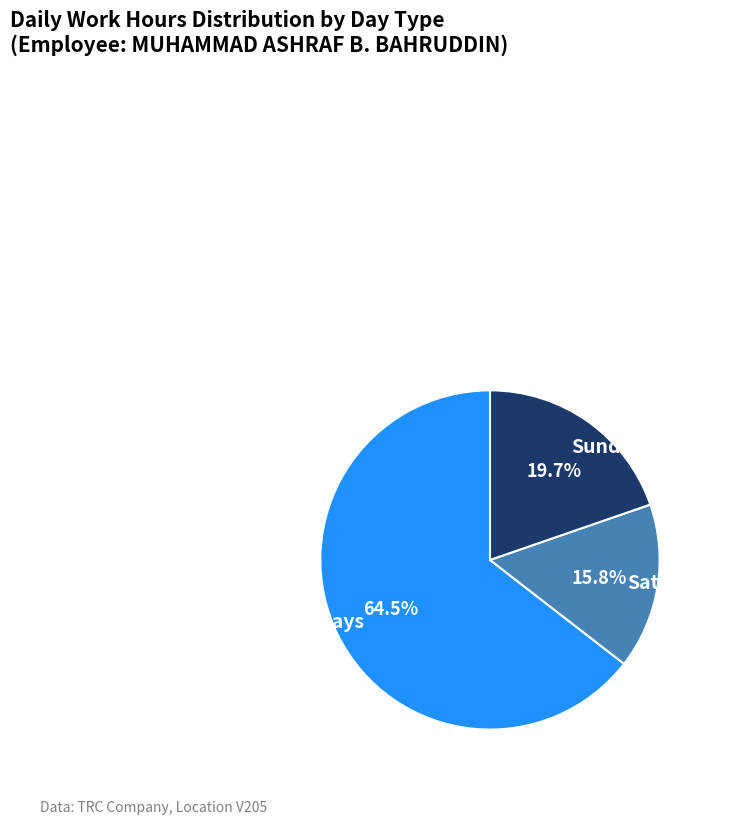

How many slices are in this pie chart?

3